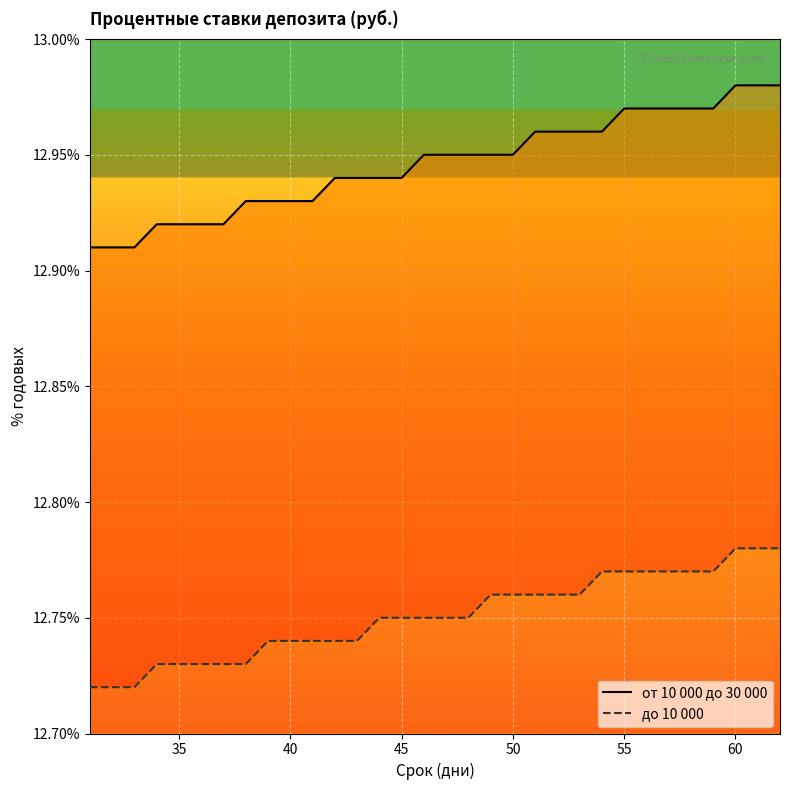

What is the average value of the до 10 000 series?

12.8